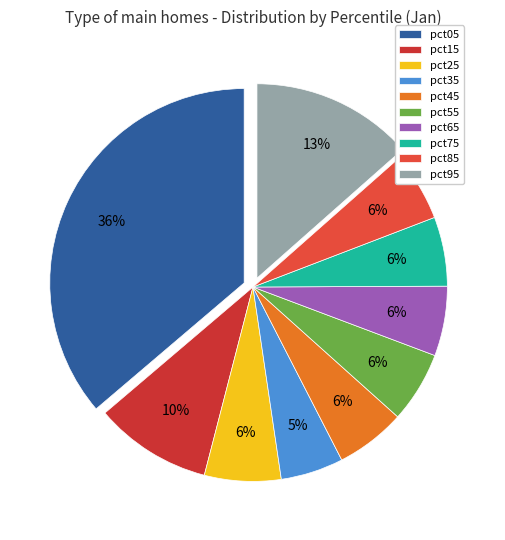

The pct35 slice represents 5% of the pie. True or false?

True